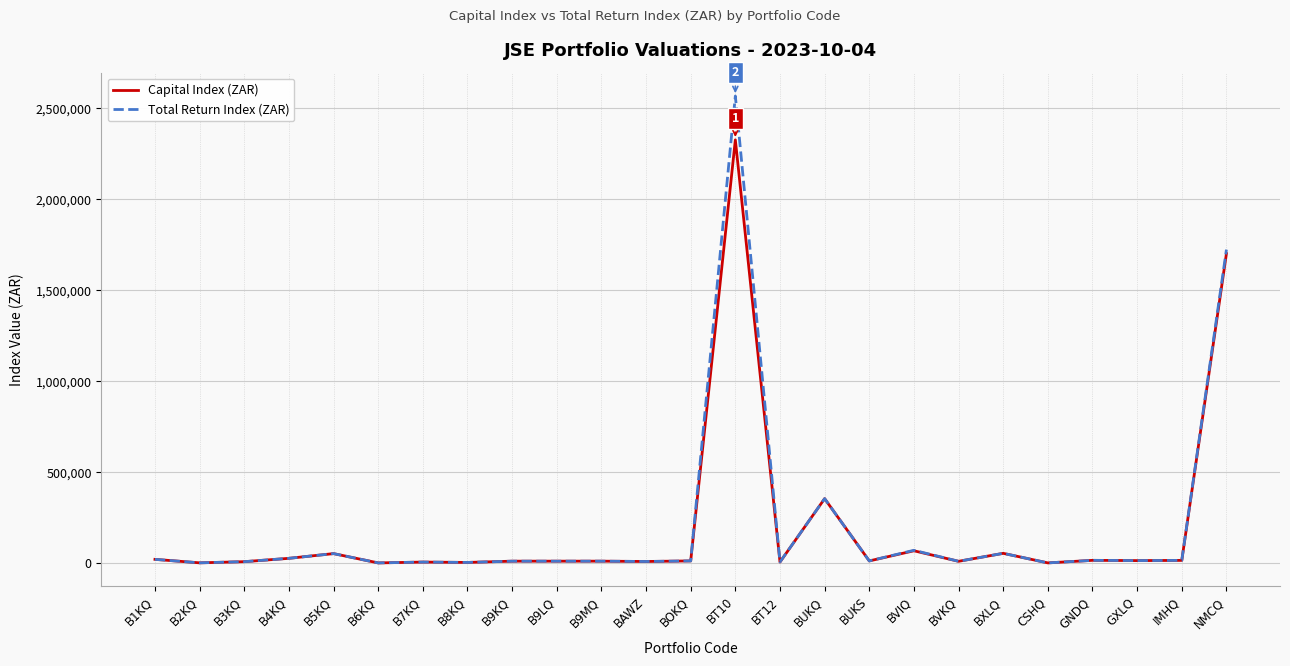

True or false: Total Return Index (ZAR) has a value of 1723634.8 at NMCQ.

True